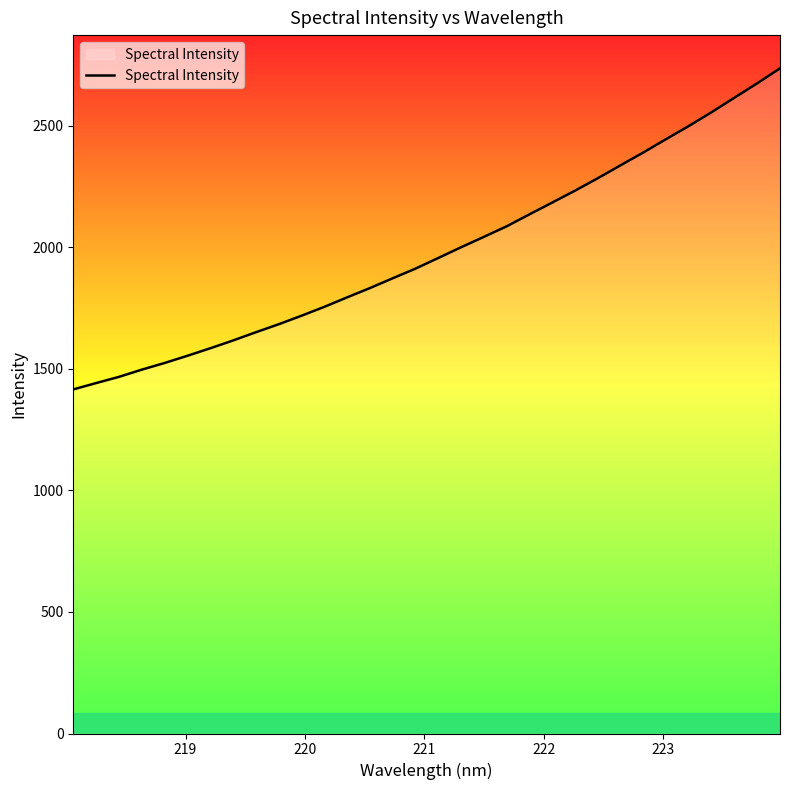

What is the greatest value displayed?

2736.5